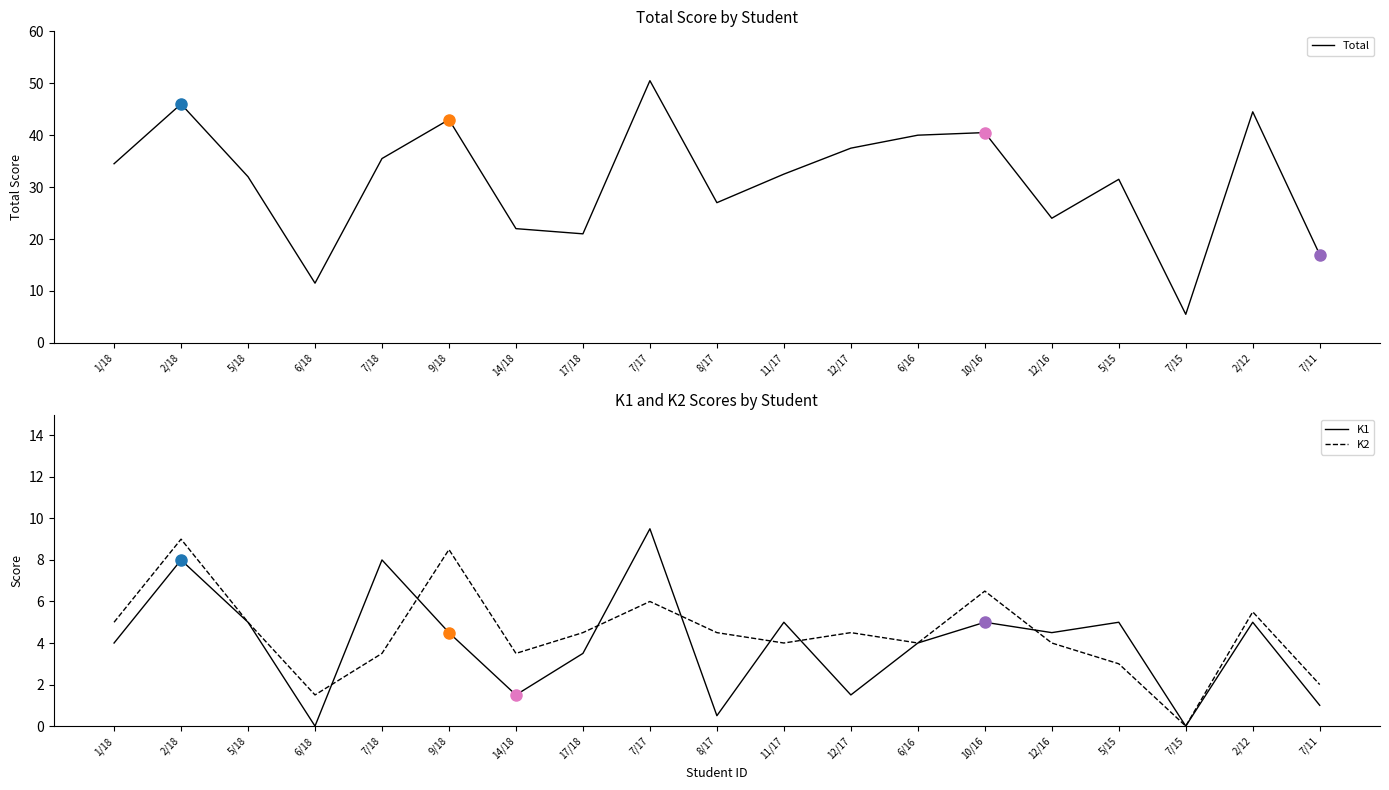

Reading left to right, transcribe all the data shown in this chart.

Total: 34.5	46.0	32.0	11.5	35.5	43.0	22.0	21.0	50.5	27.0	32.5	37.5	40.0	40.5	24.0	31.5	5.5	44.5	17.0
K1: 4.0	8.0	5.0	0.0	8.0	4.5	1.5	3.5	9.5	0.5	5.0	1.5	4.0	5.0	4.5	5.0	0.0	5.0	1.0
K2: 5.0	9.0	5.0	1.5	3.5	8.5	3.5	4.5	6.0	4.5	4.0	4.5	4.0	6.5	4.0	3.0	0.0	5.5	2.0